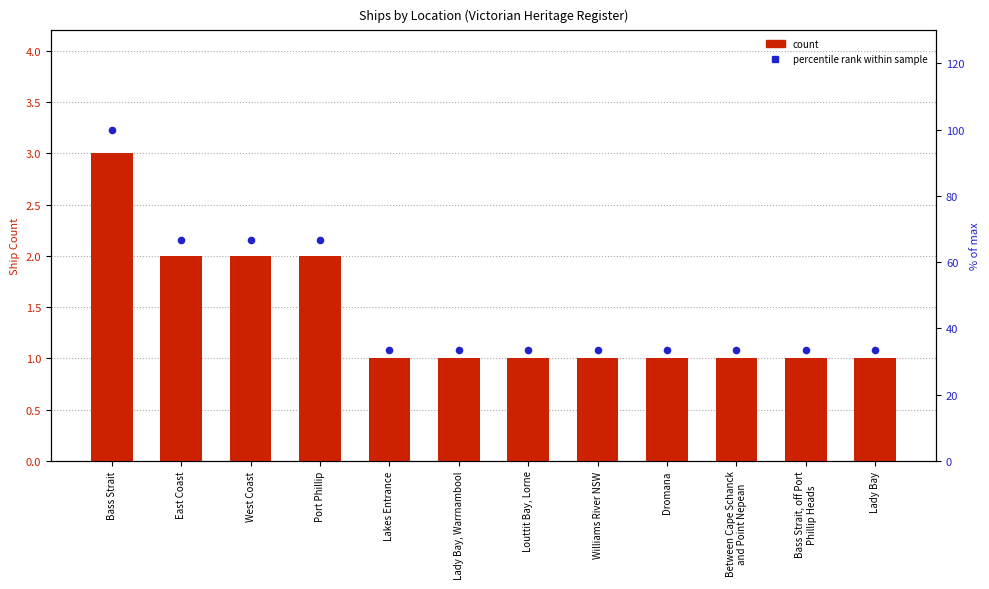

Which series reaches the maximum Y coordinate?

% of max